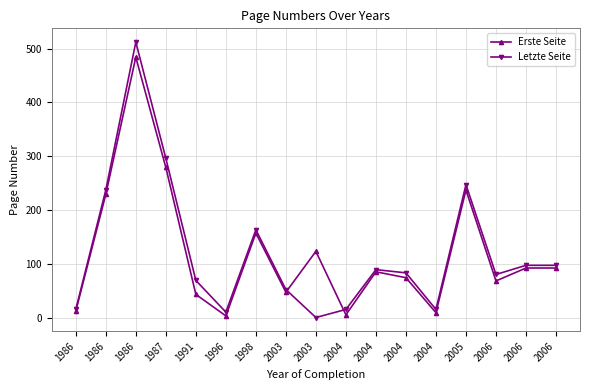

Between which two adjacent categories do Erste Seite and Letzte Seite first intersect?

2003 and 2003